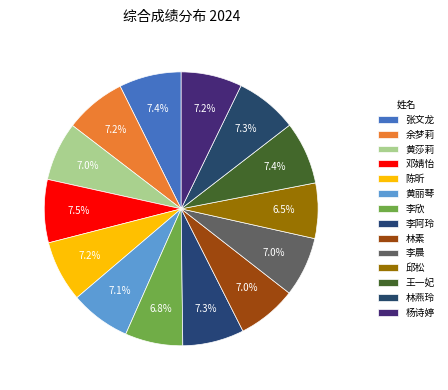

To the nearest percent, what is the difference between the largest and smallest slice percentages?

1%